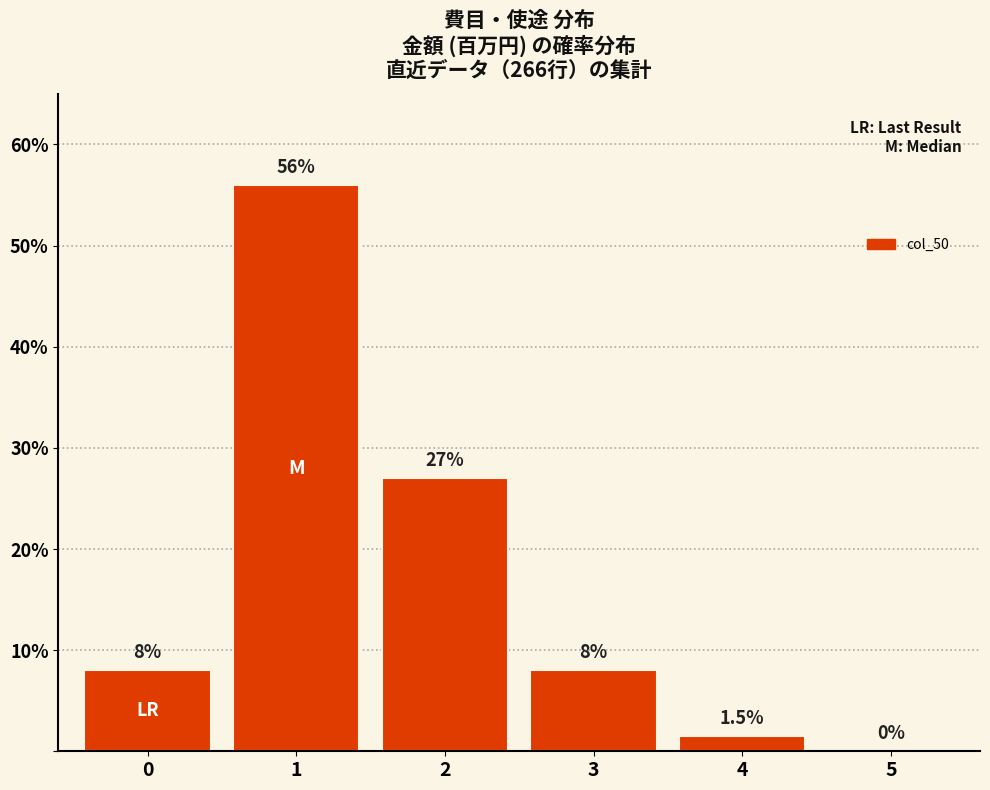

Reading left to right, transcribe all the data shown in this chart.

0=8.0	1=56.0	2=27.0	3=8.0	4=1.5	5=0.0